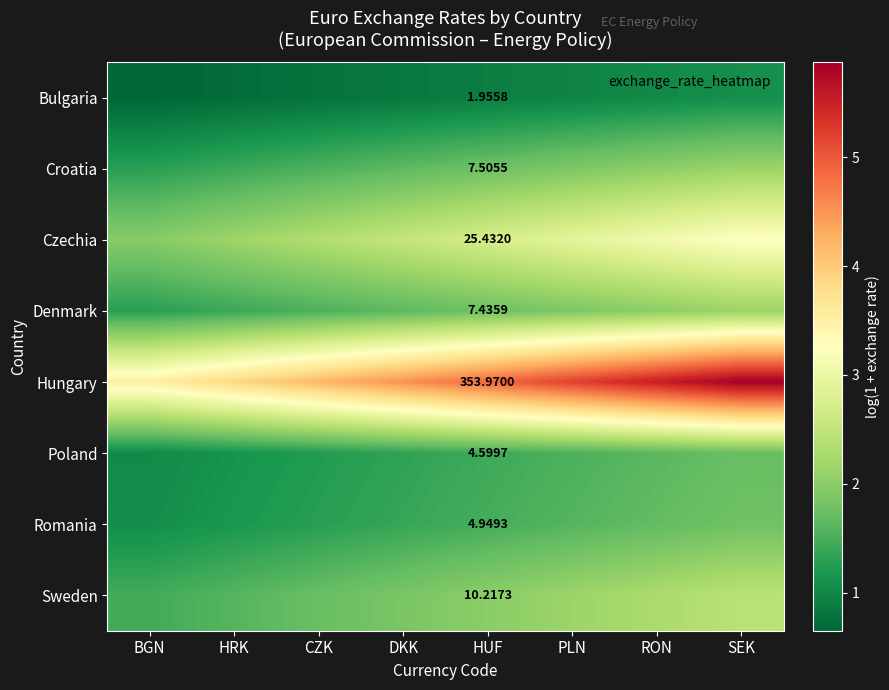

Which category has the lowest value in the Sweden series?

BGN